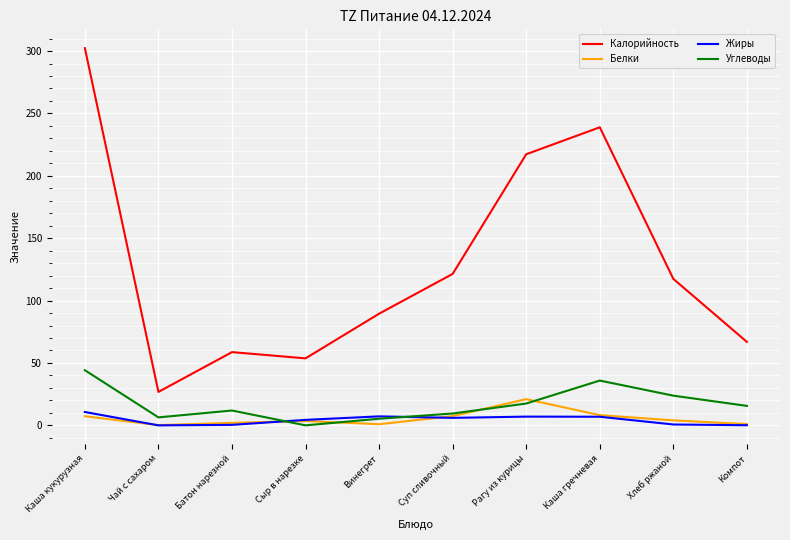

What is the difference between the Жиры values at Суп сливочный and Винегрет?

1.2